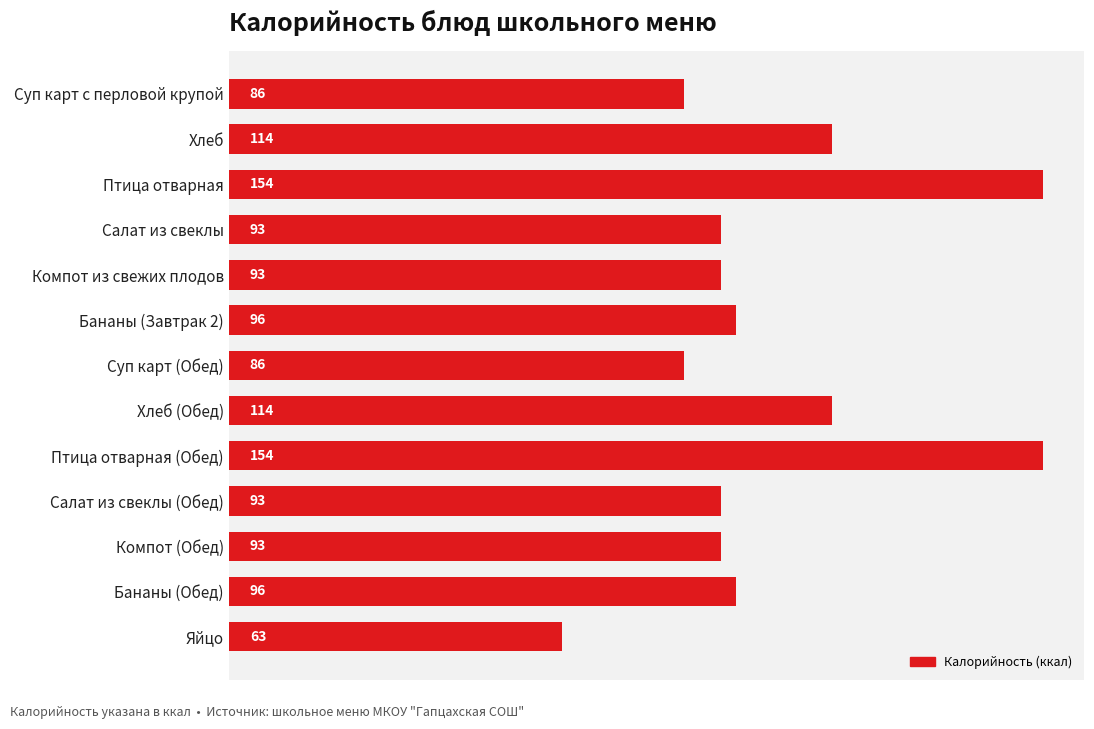

Is it true that the value at Салат из свеклы is 93?

True